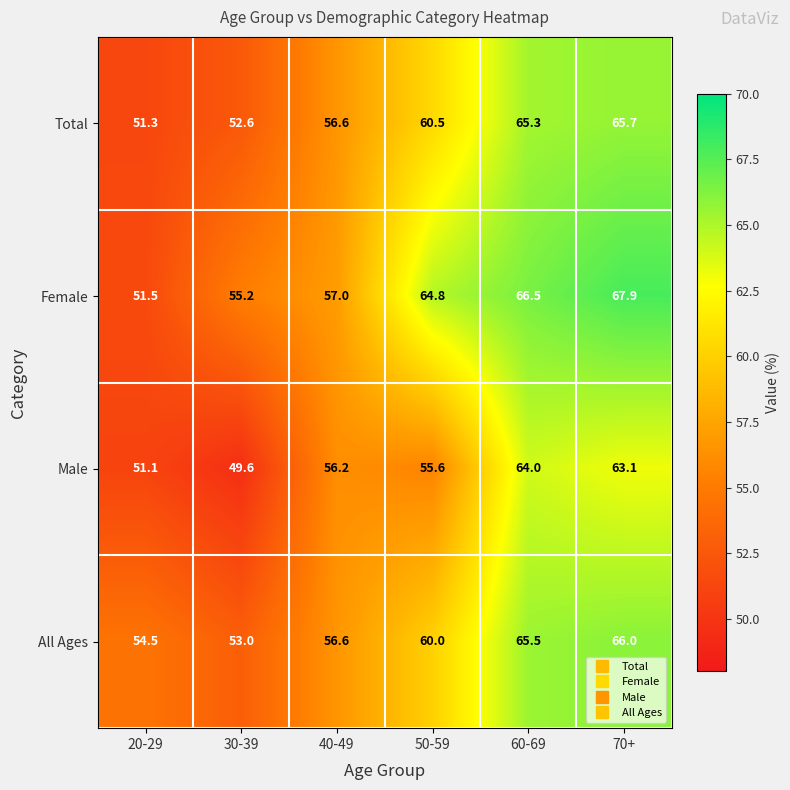

Where does the Total series first go above 60?

50-59